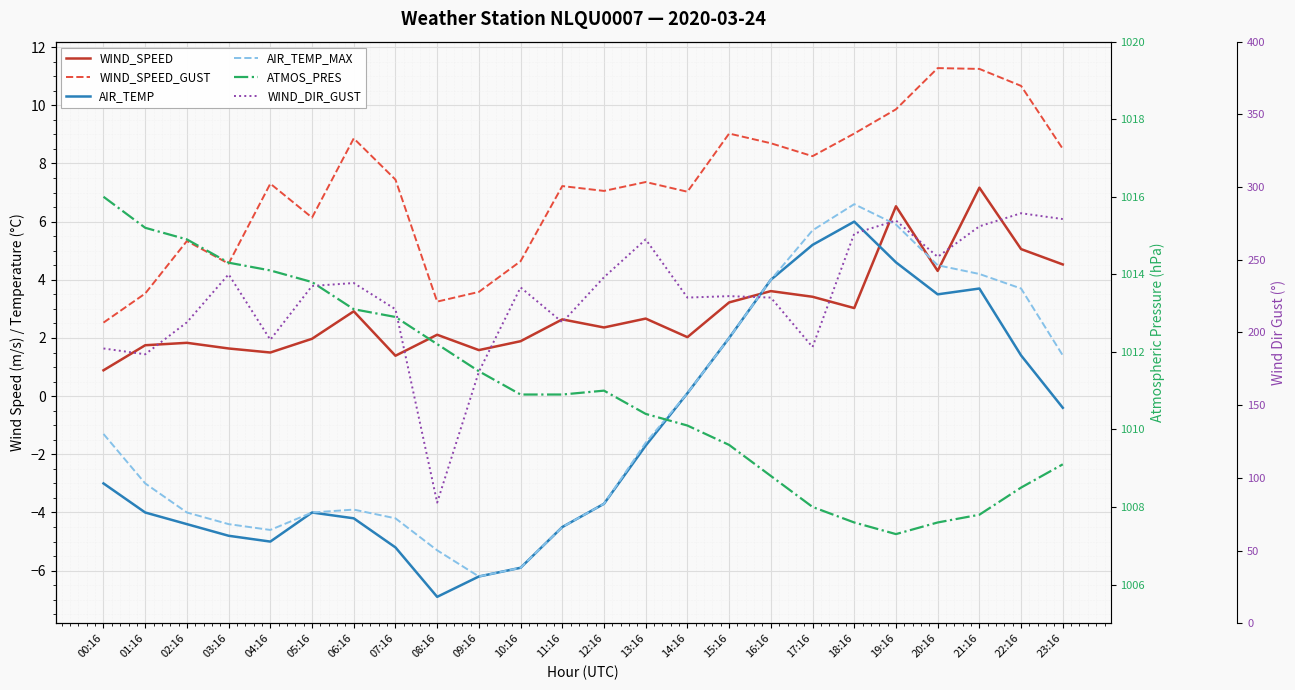

True or false: AIR_TEMP has a value of 6.0 at 18:16.

True